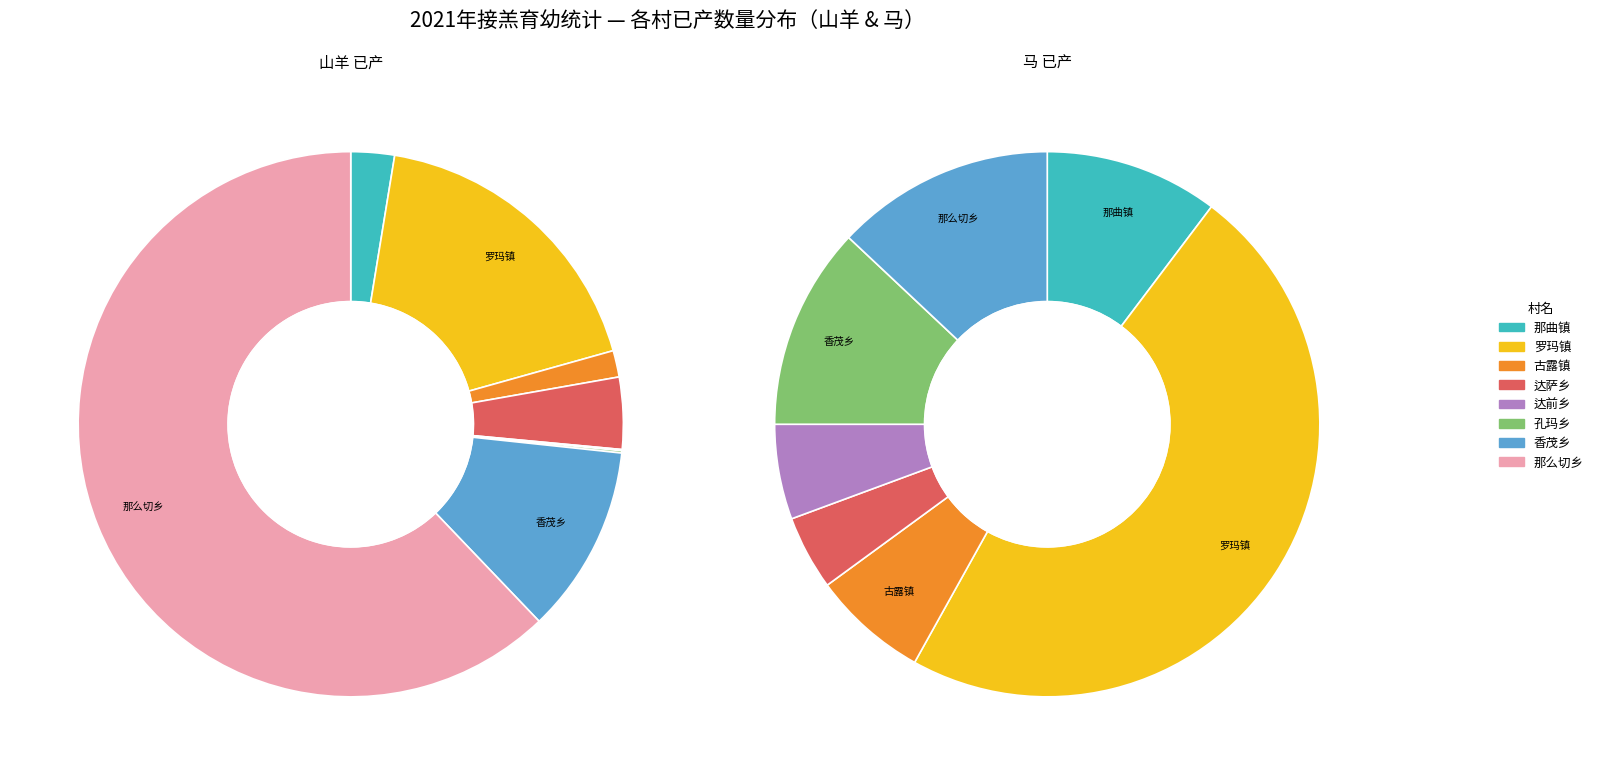

Does any single category account for the majority?

Yes